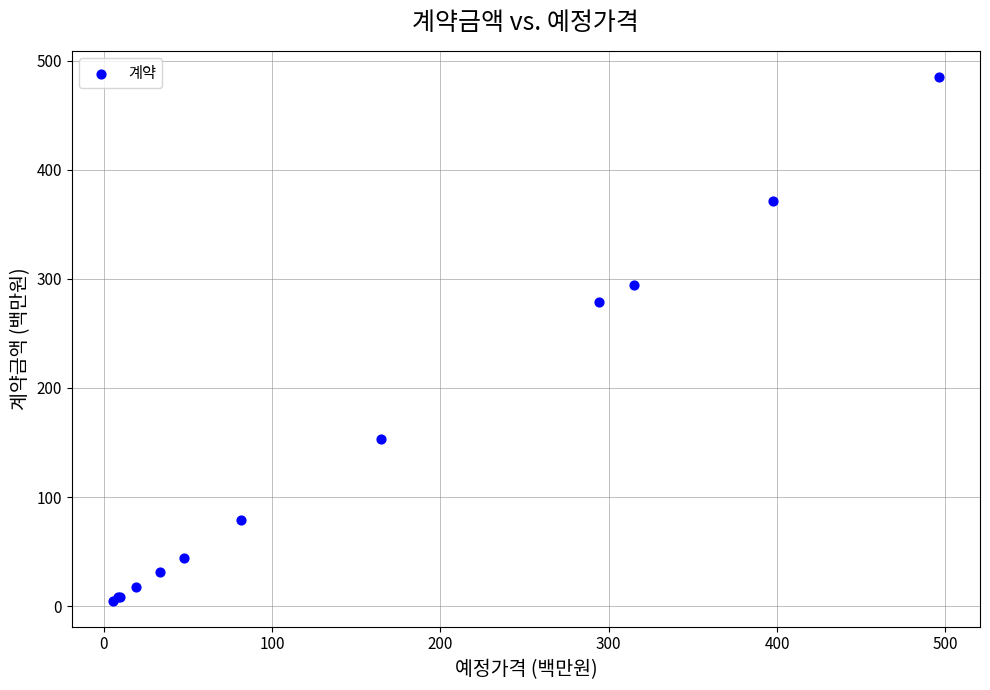

What Y value in the scatter plot is closest to 245?

279.0